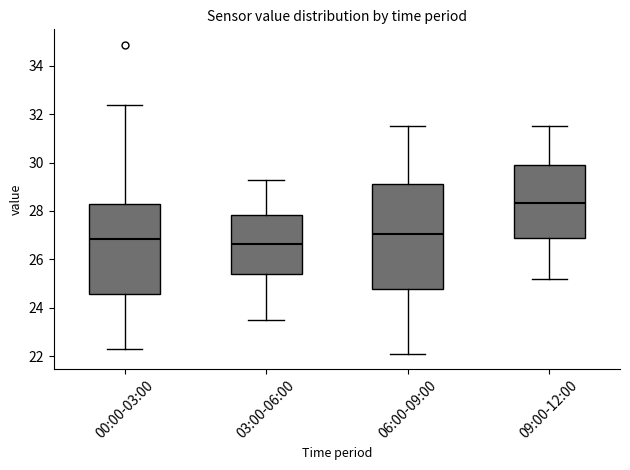

Where is the upper edge of the box for 00:00-03:00 on the y-axis? The values are not printed on the chart, so give them approximately, as read against the axis.

28.2